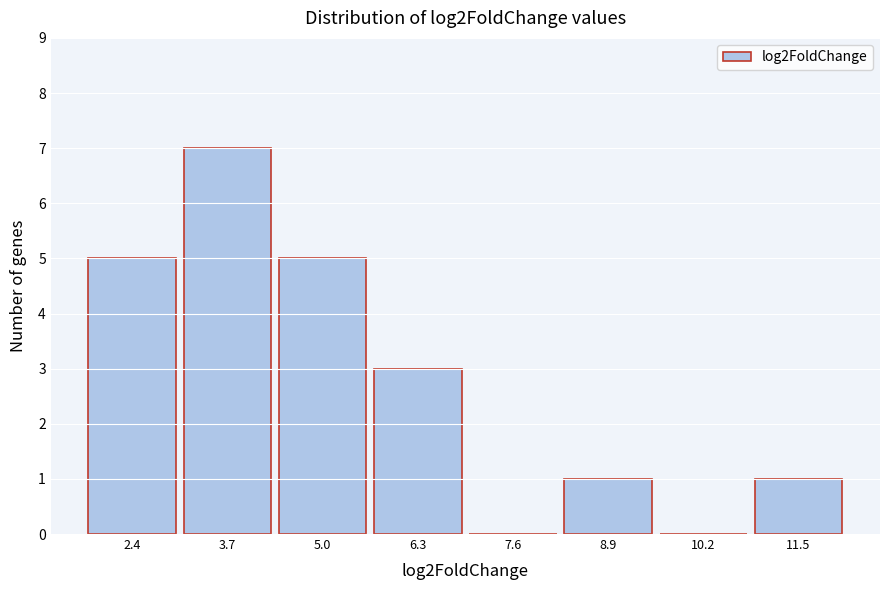

Reading left to right, extract all data points from this chart.

2.4=5	3.7=7	5.0=5	6.3=3	7.6=0	8.9=1	10.2=0	11.5=1